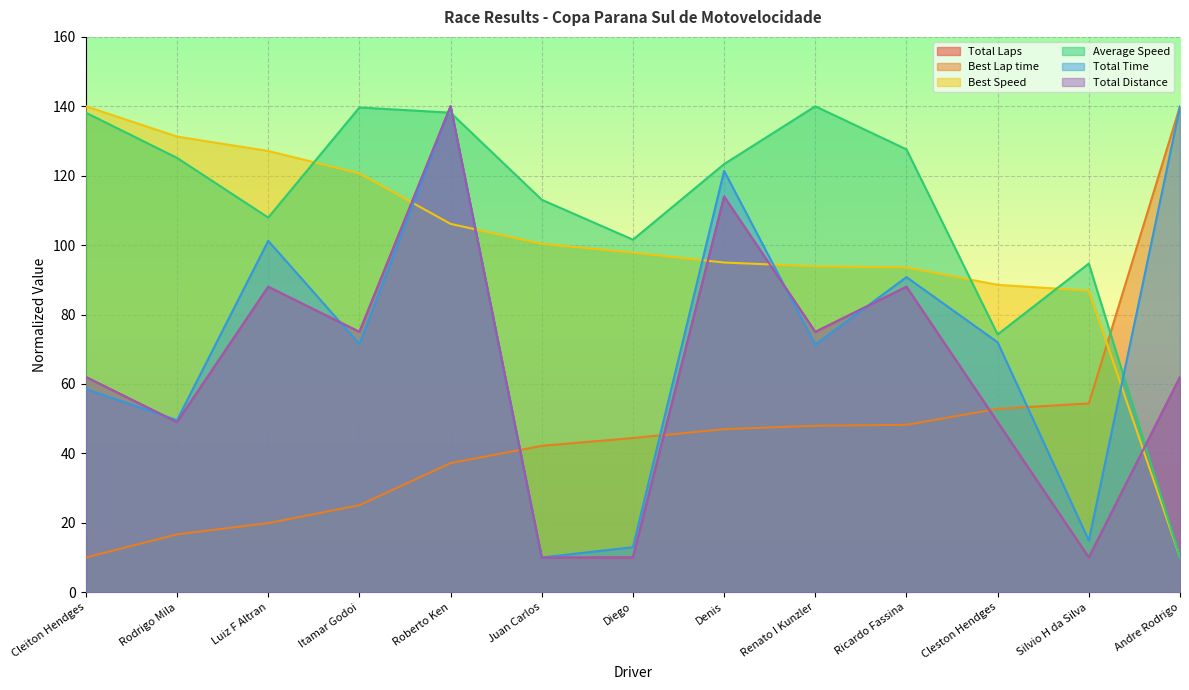

Is it true that Best Lap time equals 26.0 at Luiz F Altran?

False